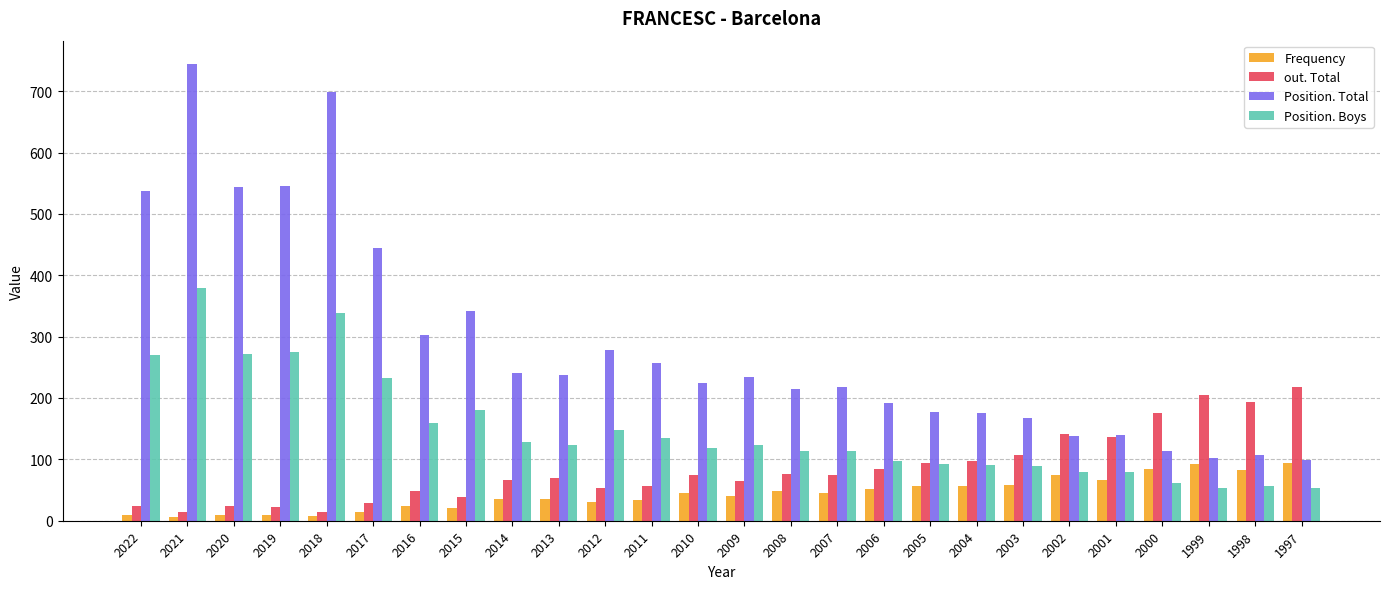

How many distinct data groups are displayed?

4